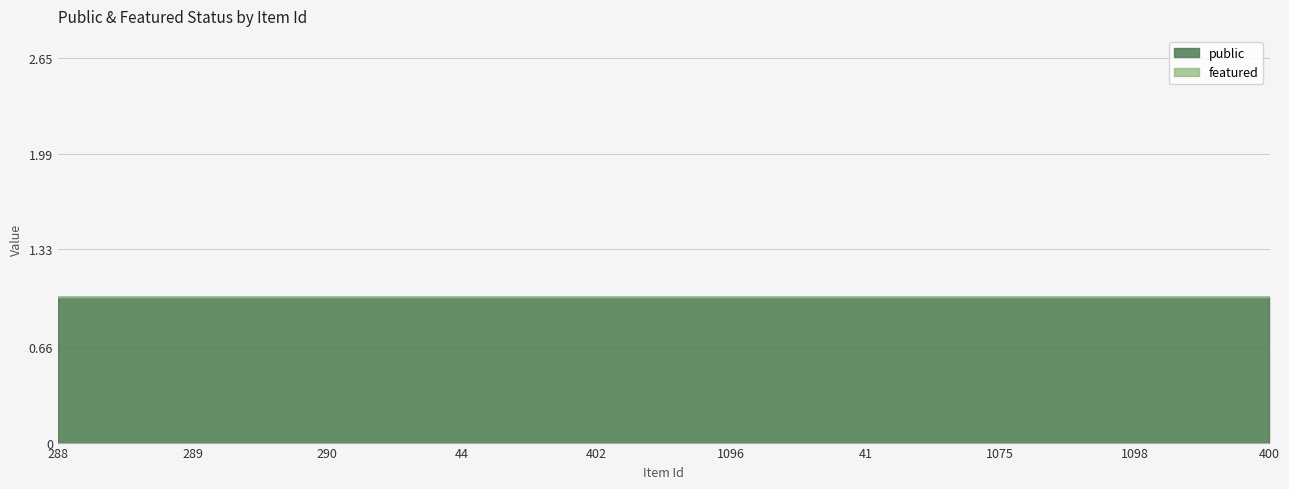

Count the number of data series in this chart.

2